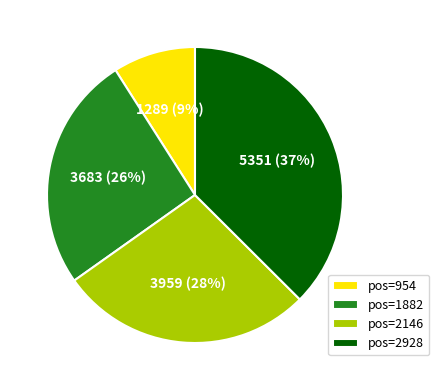

Do pos=954 and pos=2928 together represent more than half of the pie?

No